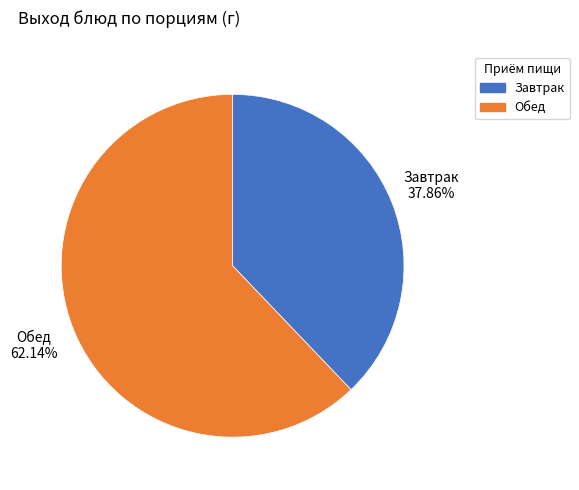

What is the largest slice in the pie chart?

Обед